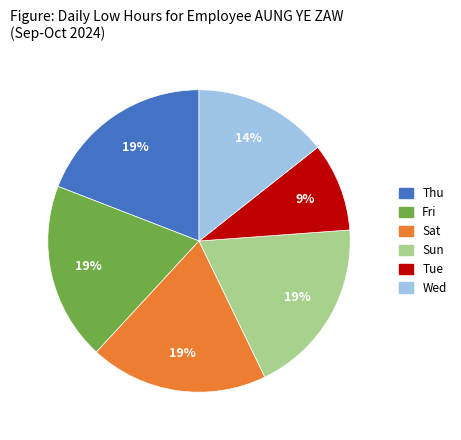

Which slice is the smallest?

Tue